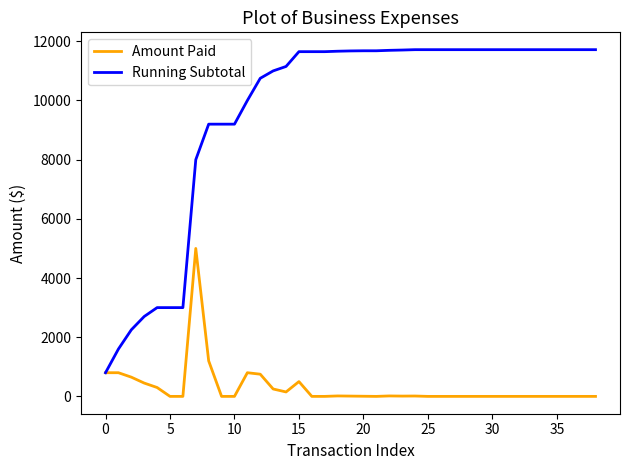

List the series in order of their overall mean, lowest first.

Amount Paid, Running Subtotal